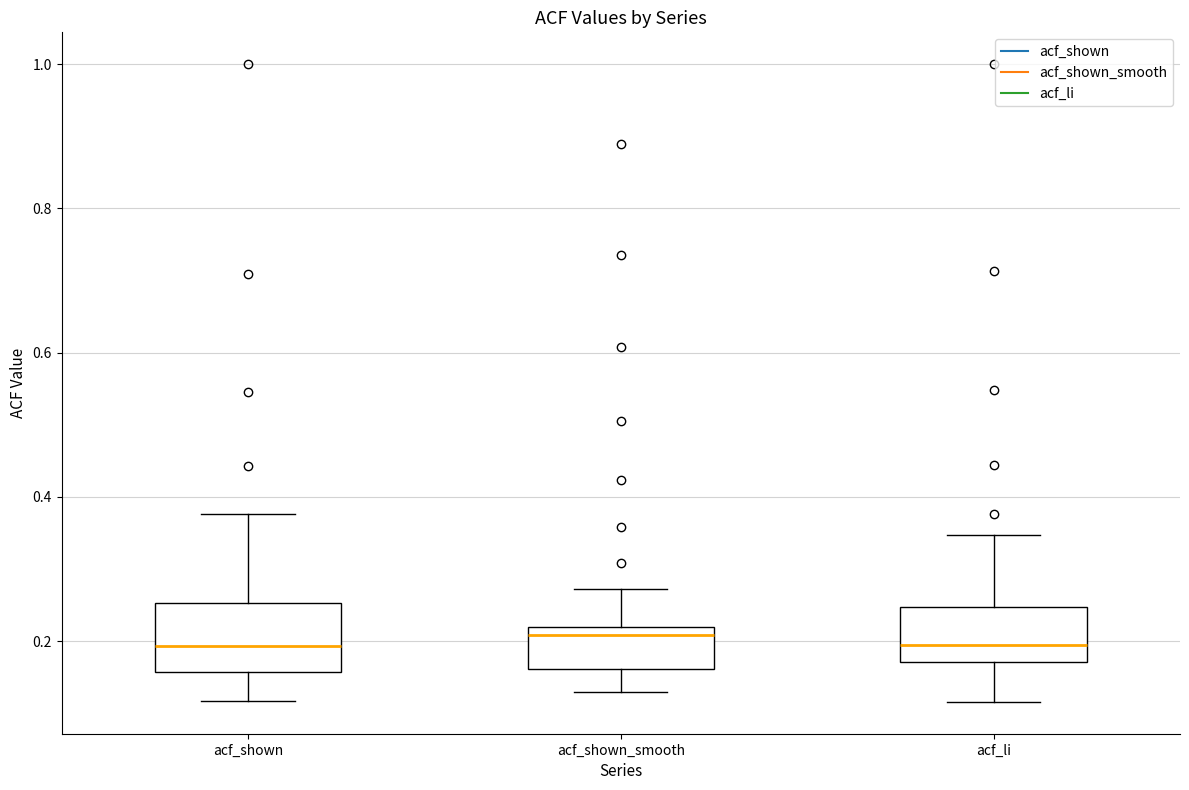

Where is the lower edge of the box for acf_shown_smooth on the y-axis? The values are not printed on the chart, so give them approximately, as read against the axis.

0.16